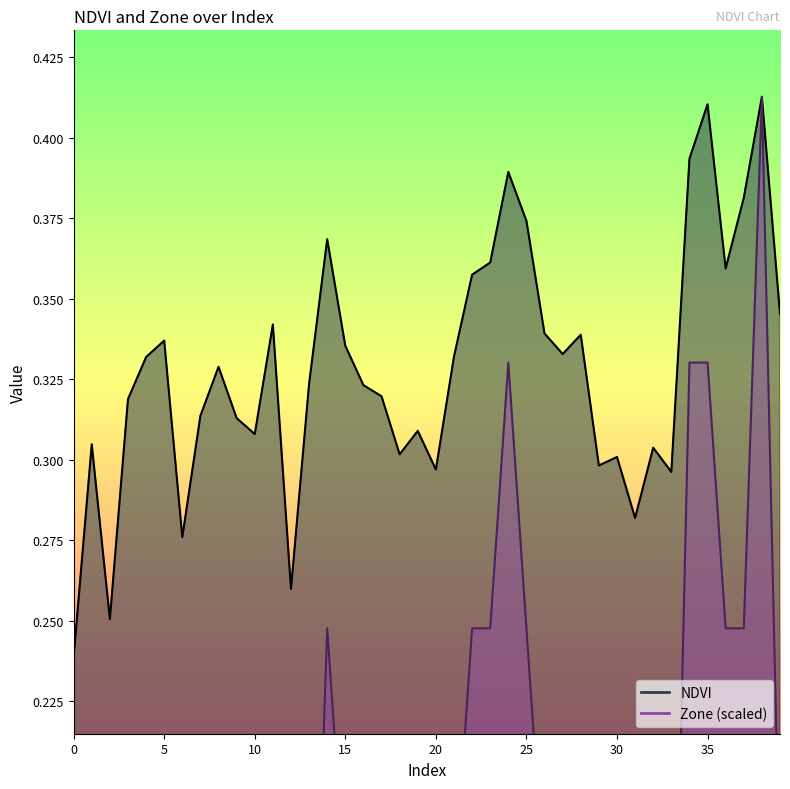

The Zone series shows 0.1 at 30. True or false?

True